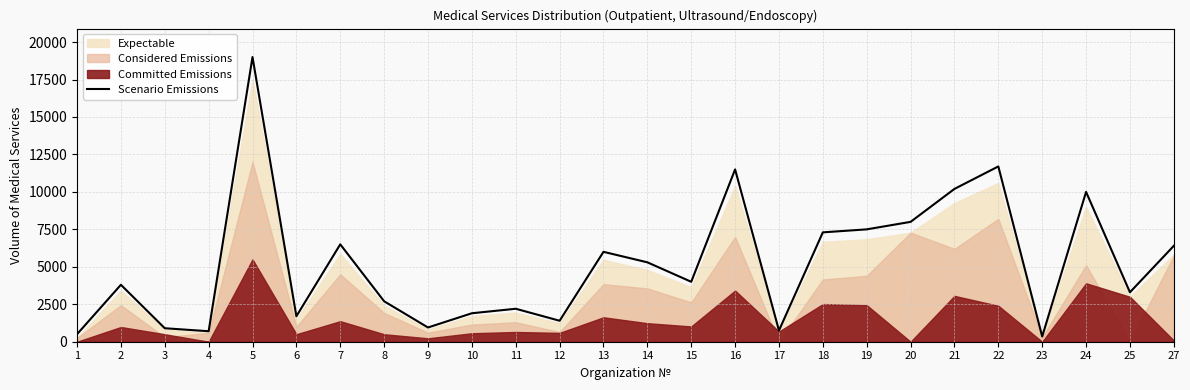

What is the sum of the values at 24 and 6?

11700